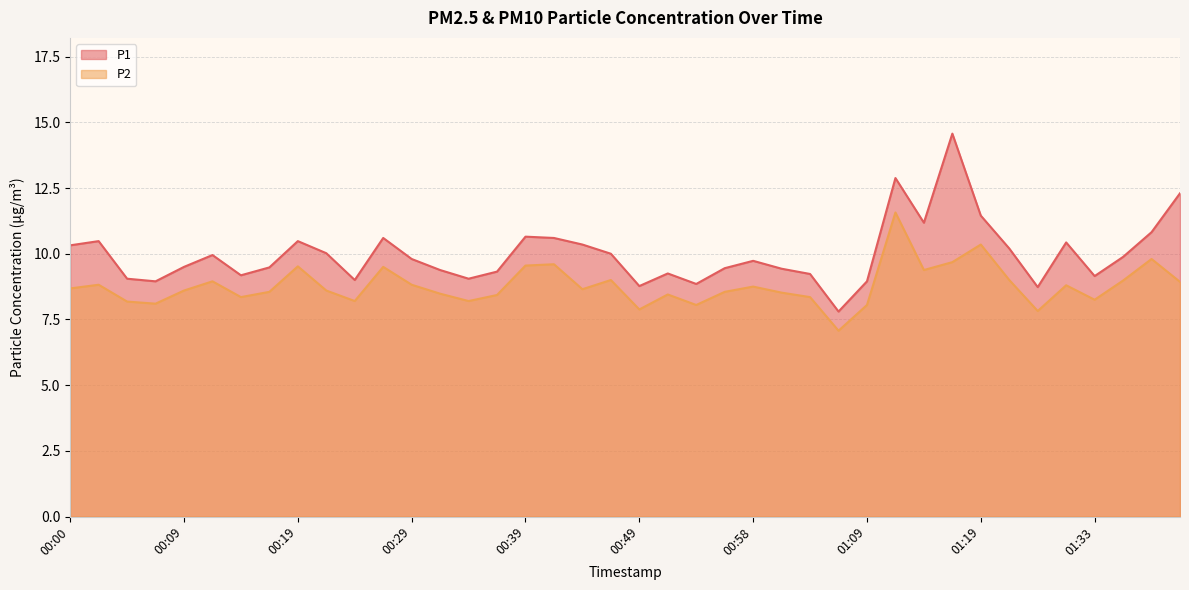

Between 00:34 and 00:41, which series saw the biggest shift?

P1